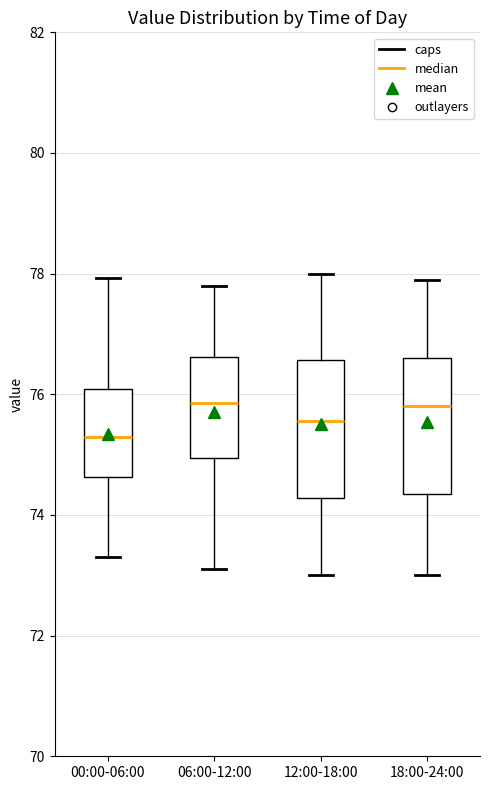

Reading left to right, read every box against the y-axis: the position of its median line, the range the box covers, and the ends of its whiskers. The values are not printed on the chart, so give them approximately, as read against the axis.

00:00-06:00: median 75.2, box 74.6 to 76.0, whiskers 73.4 to 78.0
06:00-12:00: median 75.8, box 75.0 to 76.6, whiskers 73.2 to 77.8
12:00-18:00: median 75.6, box 74.2 to 76.6, whiskers 73.0 to 78.0
18:00-24:00: median 75.8, box 74.4 to 76.6, whiskers 73.0 to 78.0